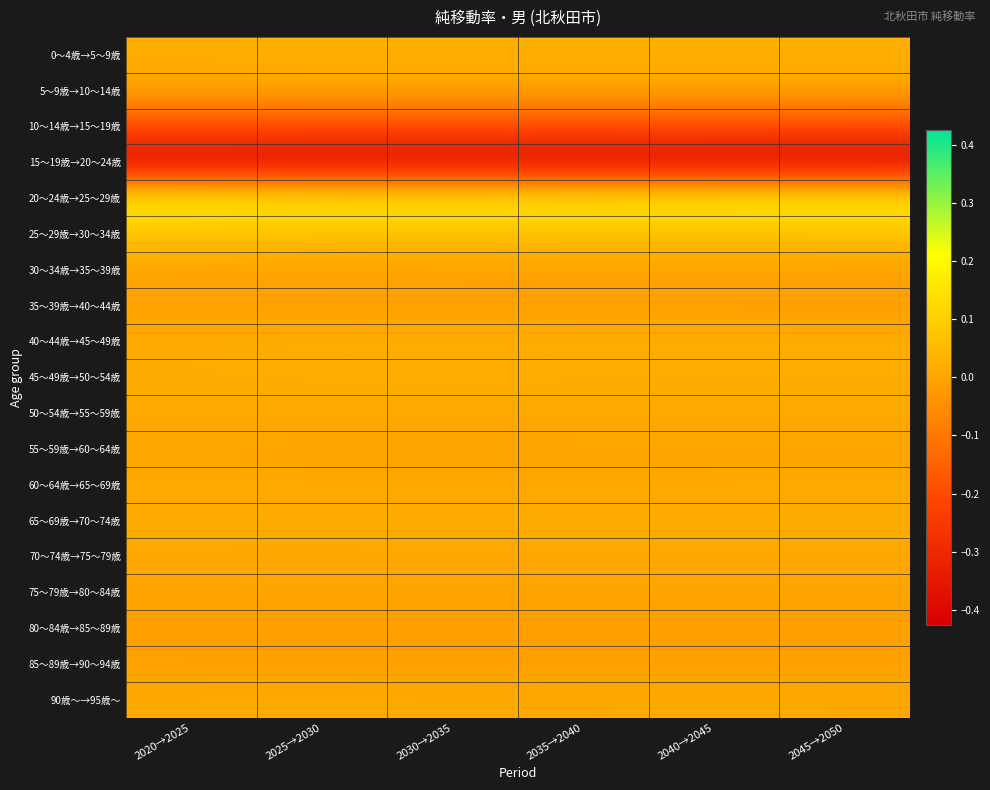

Reading left to right, transcribe all the data shown in this chart.

0～4歳→5～9歳: 2020→2025=0.0	2025→2030=0.0	2030→2035=0.0	2035→2040=0.0	2040→2045=0.0	2045→2050=0.0
5～9歳→10～14歳: 2020→2025=-0.0	2025→2030=0.0	2030→2035=0.0	2035→2040=0.0	2040→2045=0.0	2045→2050=0.0
10～14歳→15～19歳: 2020→2025=-0.2	2025→2030=-0.2	2030→2035=-0.2	2035→2040=-0.2	2040→2045=-0.2	2045→2050=-0.2
15～19歳→20～24歳: 2020→2025=-0.4	2025→2030=-0.4	2030→2035=-0.4	2035→2040=-0.4	2040→2045=-0.4	2045→2050=-0.4
20～24歳→25～29歳: 2020→2025=0.2	2025→2030=0.2	2030→2035=0.2	2035→2040=0.2	2040→2045=0.2	2045→2050=0.2
25～29歳→30～34歳: 2020→2025=0.1	2025→2030=0.1	2030→2035=0.1	2035→2040=0.1	2040→2045=0.1	2045→2050=0.1
30～34歳→35～39歳: 2020→2025=-0.0	2025→2030=-0.0	2030→2035=-0.0	2035→2040=-0.0	2040→2045=-0.0	2045→2050=-0.0
35～39歳→40～44歳: 2020→2025=-0.0	2025→2030=-0.0	2030→2035=-0.0	2035→2040=-0.0	2040→2045=-0.0	2045→2050=-0.0
40～44歳→45～49歳: 2020→2025=0.0	2025→2030=0.0	2030→2035=0.0	2035→2040=0.0	2040→2045=0.0	2045→2050=0.0
45～49歳→50～54歳: 2020→2025=0.0	2025→2030=0.0	2030→2035=0.0	2035→2040=0.0	2040→2045=0.0	2045→2050=0.0
50～54歳→55～59歳: 2020→2025=0.0	2025→2030=0.0	2030→2035=0.0	2035→2040=0.0	2040→2045=0.0	2045→2050=0.0
55～59歳→60～64歳: 2020→2025=-0.0	2025→2030=-0.0	2030→2035=-0.0	2035→2040=-0.0	2040→2045=-0.0	2045→2050=-0.0
60～64歳→65～69歳: 2020→2025=0.0	2025→2030=0.0	2030→2035=0.0	2035→2040=0.0	2040→2045=0.0	2045→2050=0.0
65～69歳→70～74歳: 2020→2025=0.0	2025→2030=0.0	2030→2035=0.0	2035→2040=0.0	2040→2045=0.0	2045→2050=0.0
70～74歳→75～79歳: 2020→2025=0.0	2025→2030=0.0	2030→2035=0.0	2035→2040=0.0	2040→2045=0.0	2045→2050=0.0
75～79歳→80～84歳: 2020→2025=-0.0	2025→2030=-0.0	2030→2035=-0.0	2035→2040=-0.0	2040→2045=-0.0	2045→2050=-0.0
80～84歳→85～89歳: 2020→2025=-0.0	2025→2030=-0.0	2030→2035=-0.0	2035→2040=-0.0	2040→2045=-0.0	2045→2050=-0.0
85～89歳→90～94歳: 2020→2025=-0.0	2025→2030=-0.0	2030→2035=-0.0	2035→2040=-0.0	2040→2045=-0.0	2045→2050=-0.0
90歳～→95歳～: 2020→2025=0.0	2025→2030=0.0	2030→2035=0.0	2035→2040=0.0	2040→2045=0.0	2045→2050=0.0